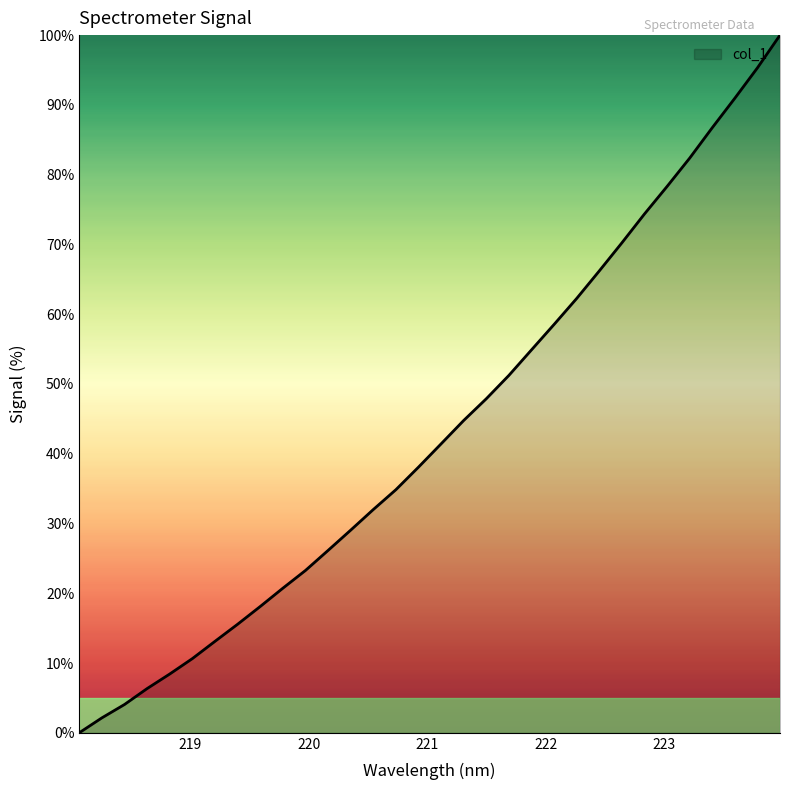

What is the maximum value shown in the chart?

100.0